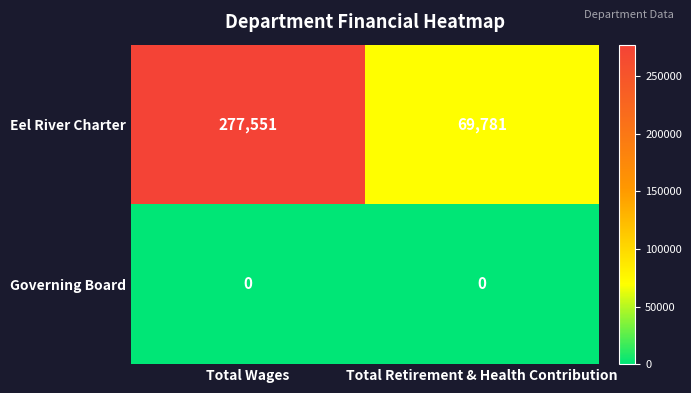

Rank the series at Total Wages from lowest to highest value.

Governing Board, Eel River Charter